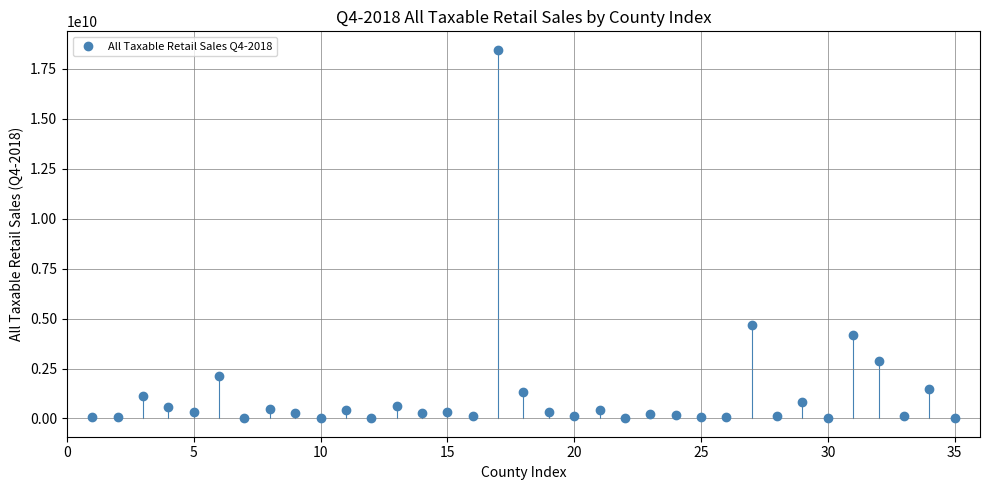

What Y value in the scatter plot is closest to 9231672737?

4661534741